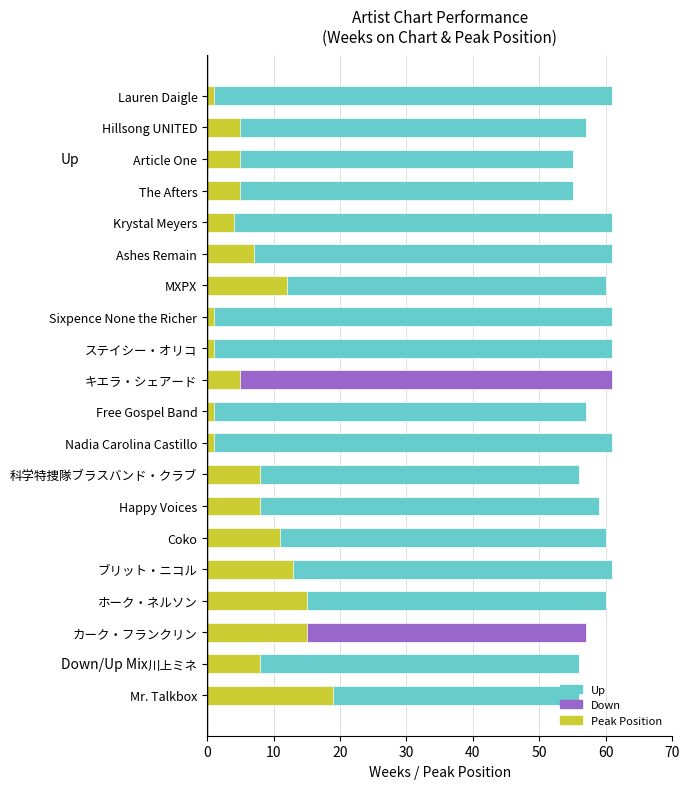

What is the value of the Weeks on Chart bar at the 7th from the left?

60